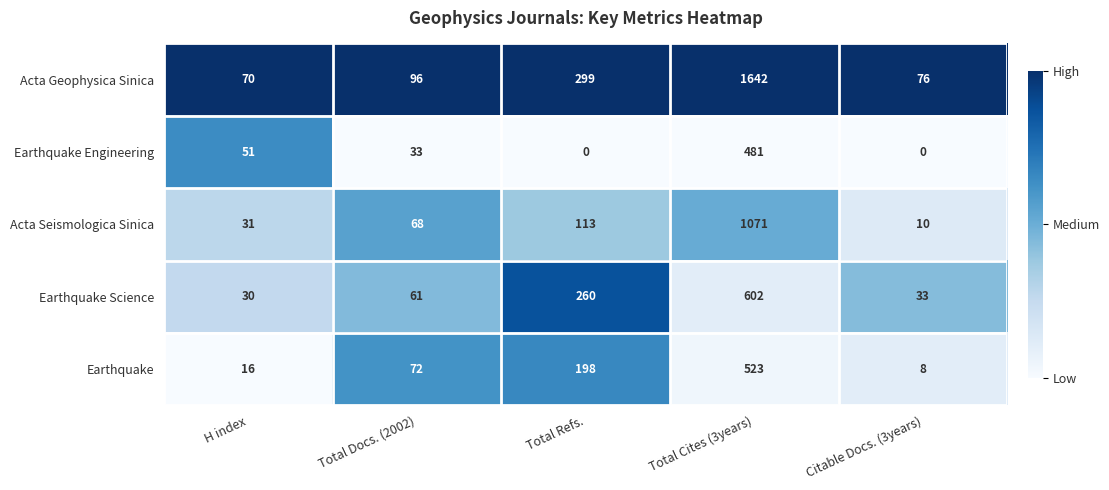

What is the greatest value displayed?

1642